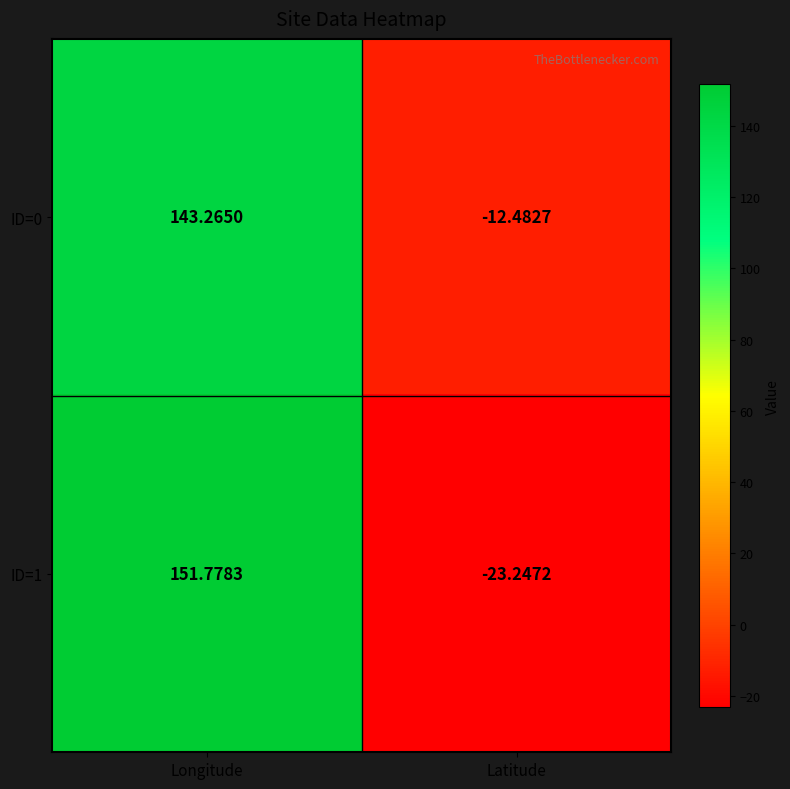

List the series in order of their peak value, lowest first.

ID=0, ID=1